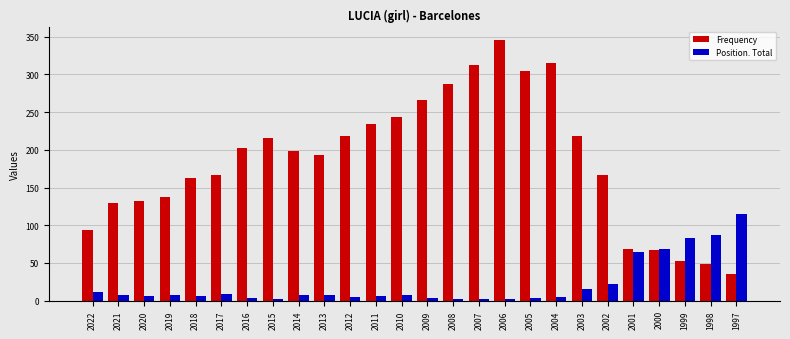

What value does the Position. Total series have at 1998?

87